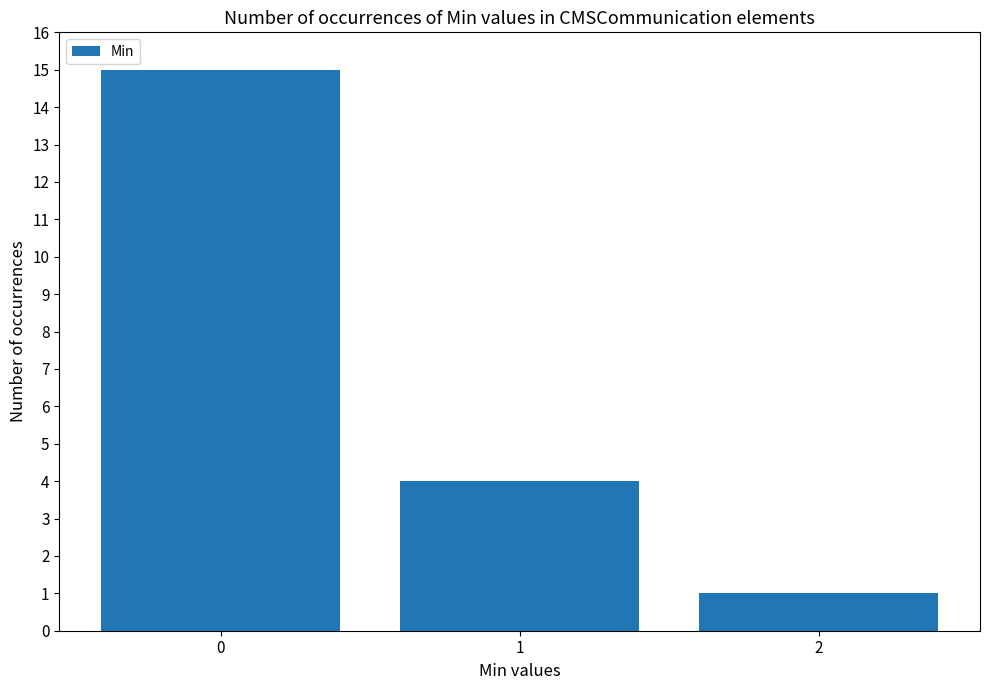

What is the change in value from 1 to 2?

-3